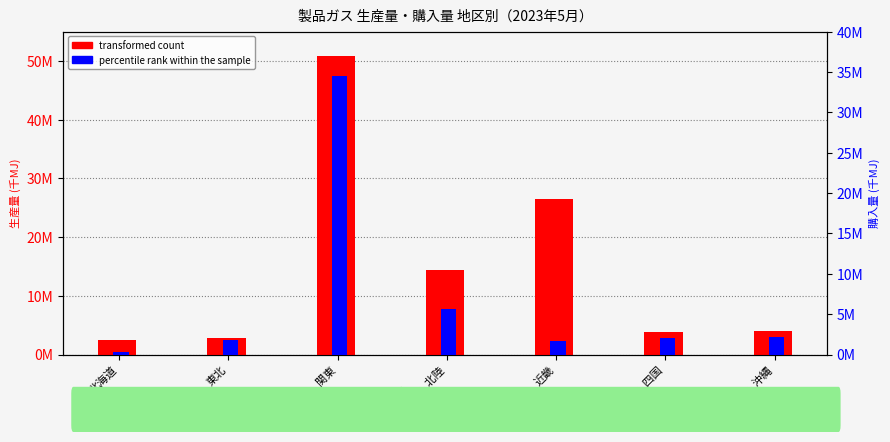

Is it true that transformed count equals 50916919 at 関東?

True